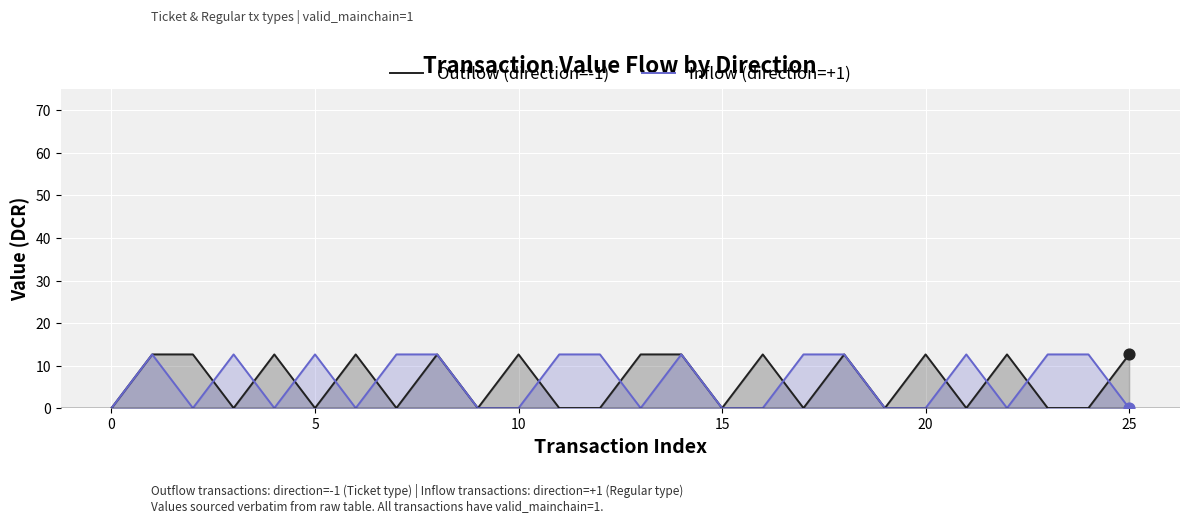

Which series has the largest Y range (max minus min)?

Outflow (direction=-1)